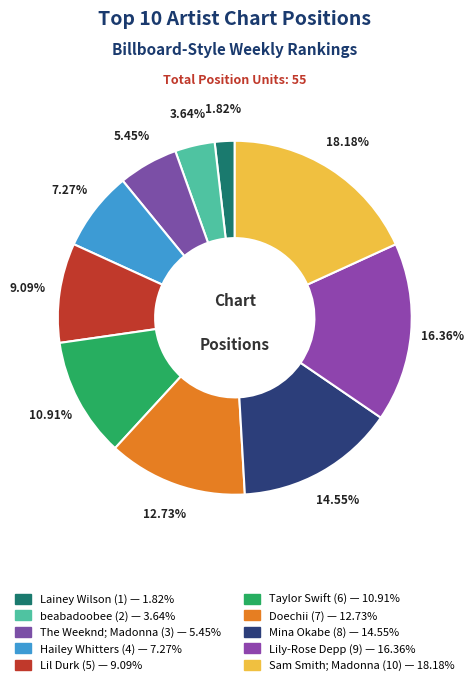

How many slices are in this pie chart?

10